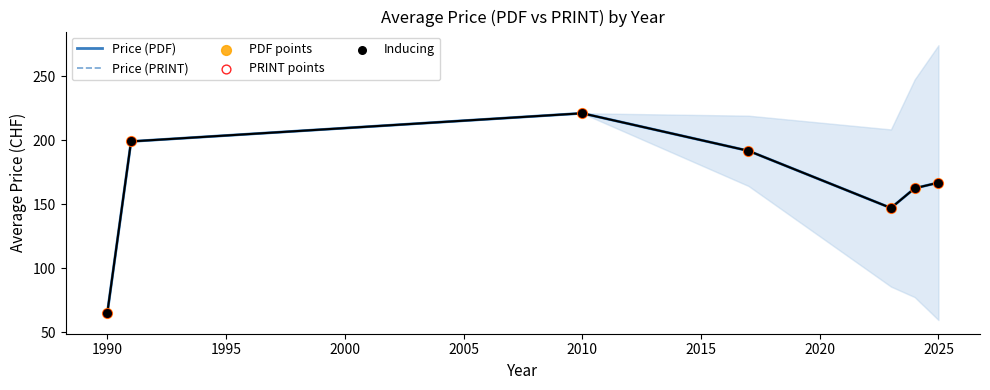

What are all the series names shown in the legend?

Price (PDF), Price (PRINT), PDF points, PRINT points, Inducing